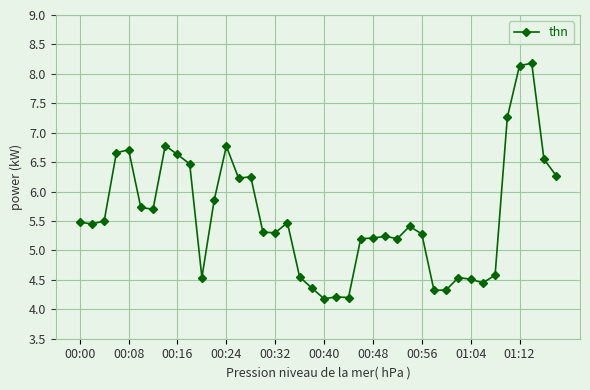

True or false: there are more than 0 points higher than both neighbors.

True